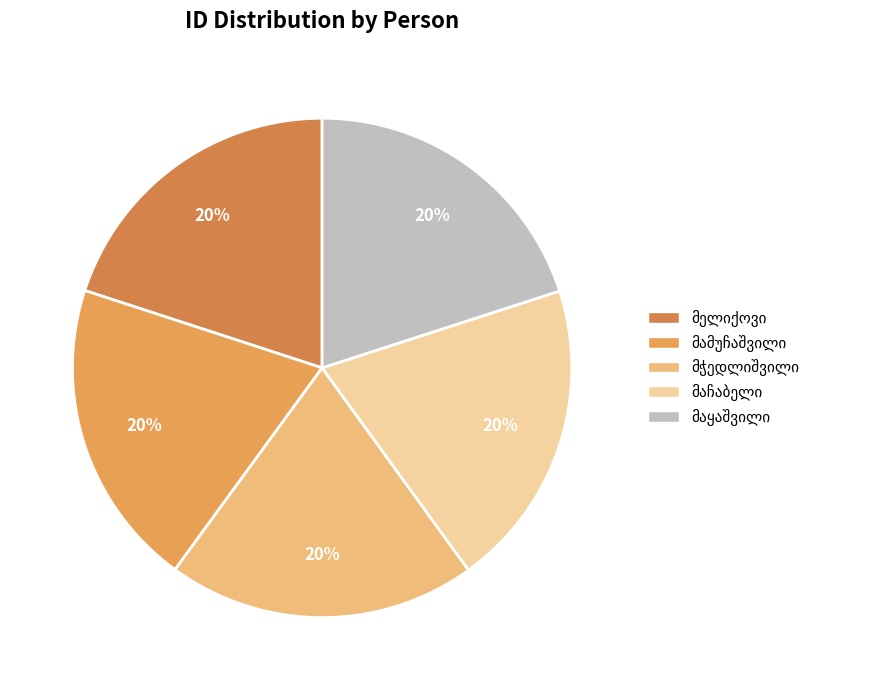

What percentage do სვიმონ სოლომონის ძე მჭედლიშვილი and ნინო გიორგის ასული მაჩაბელი together represent?

40.0%